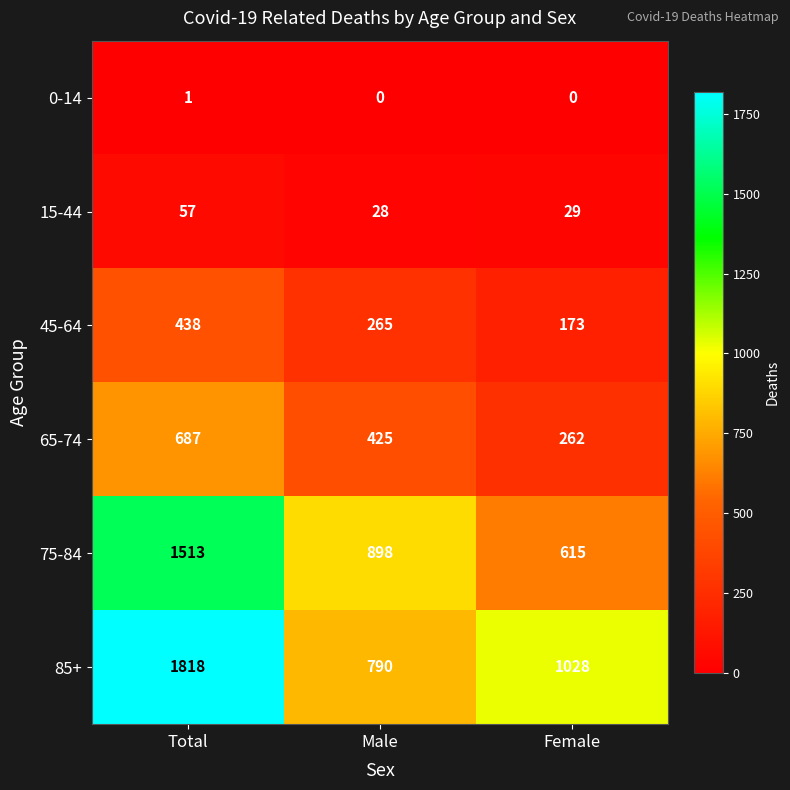

At how many categories does at least one series exceed 832?

3